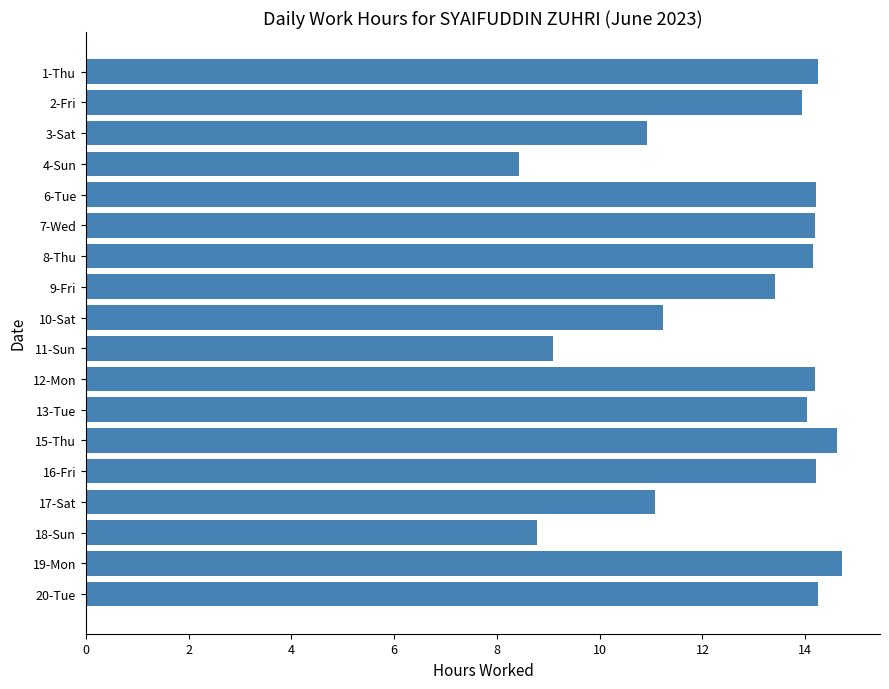

Are the bars horizontal?

Yes